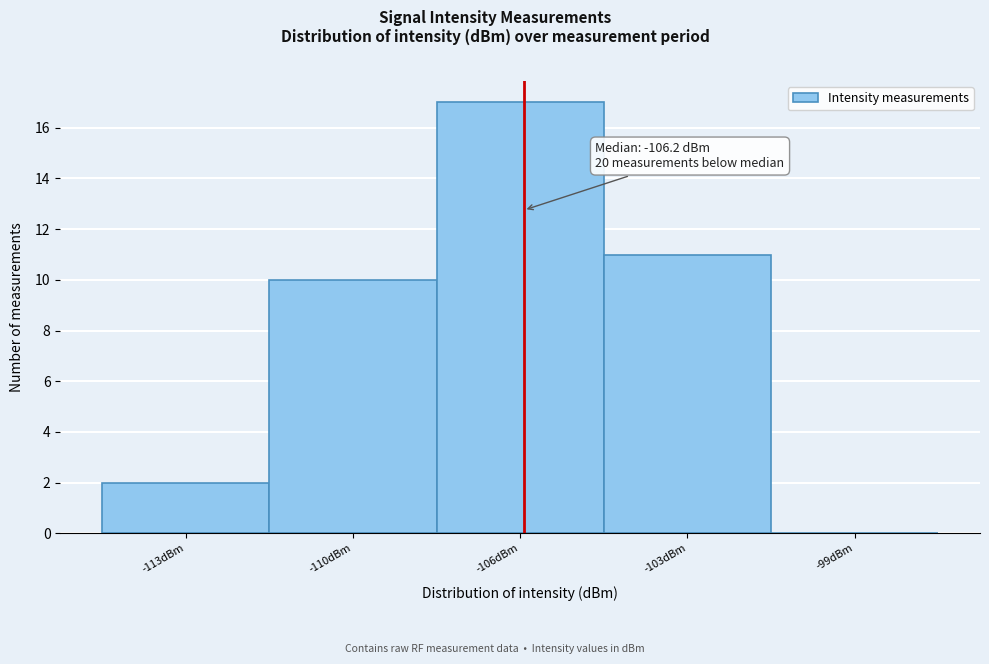

Reading left to right, transcribe all the data shown in this chart.

-113dBm=2	-110dBm=10	-106dBm=17	-103dBm=11	-99dBm=0